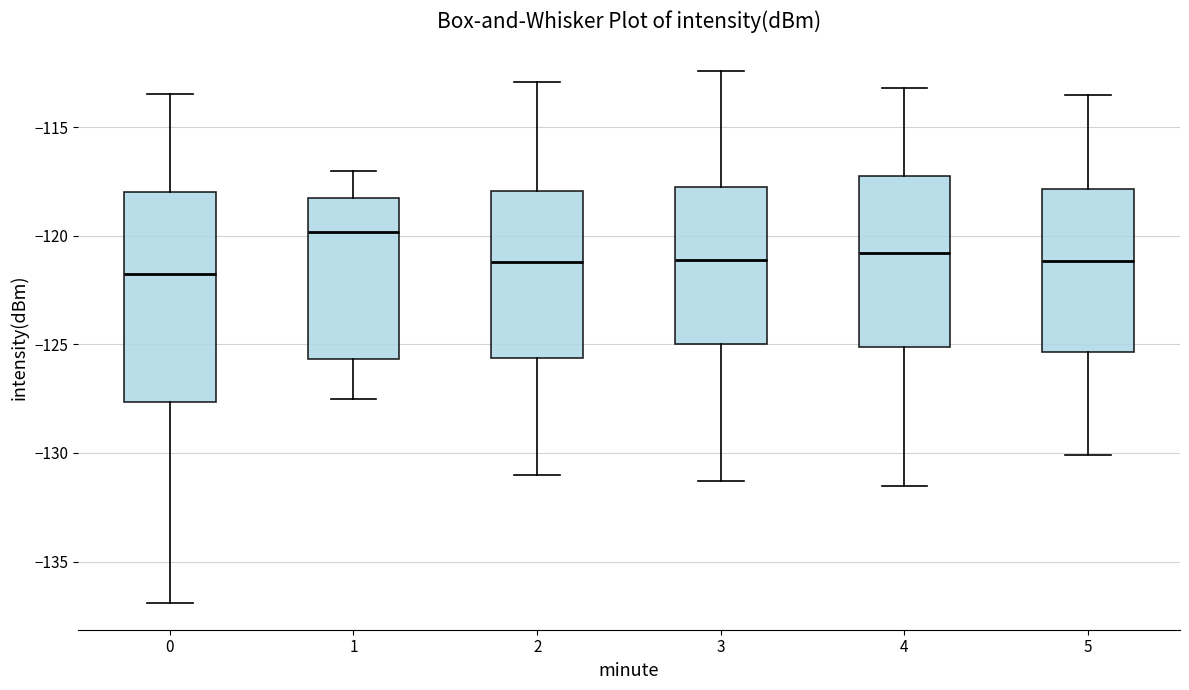

Where does the upper whisker of the box at x = 3 end on the y-axis? The values are not printed on the chart, so give them approximately, as read against the axis.

-112.5